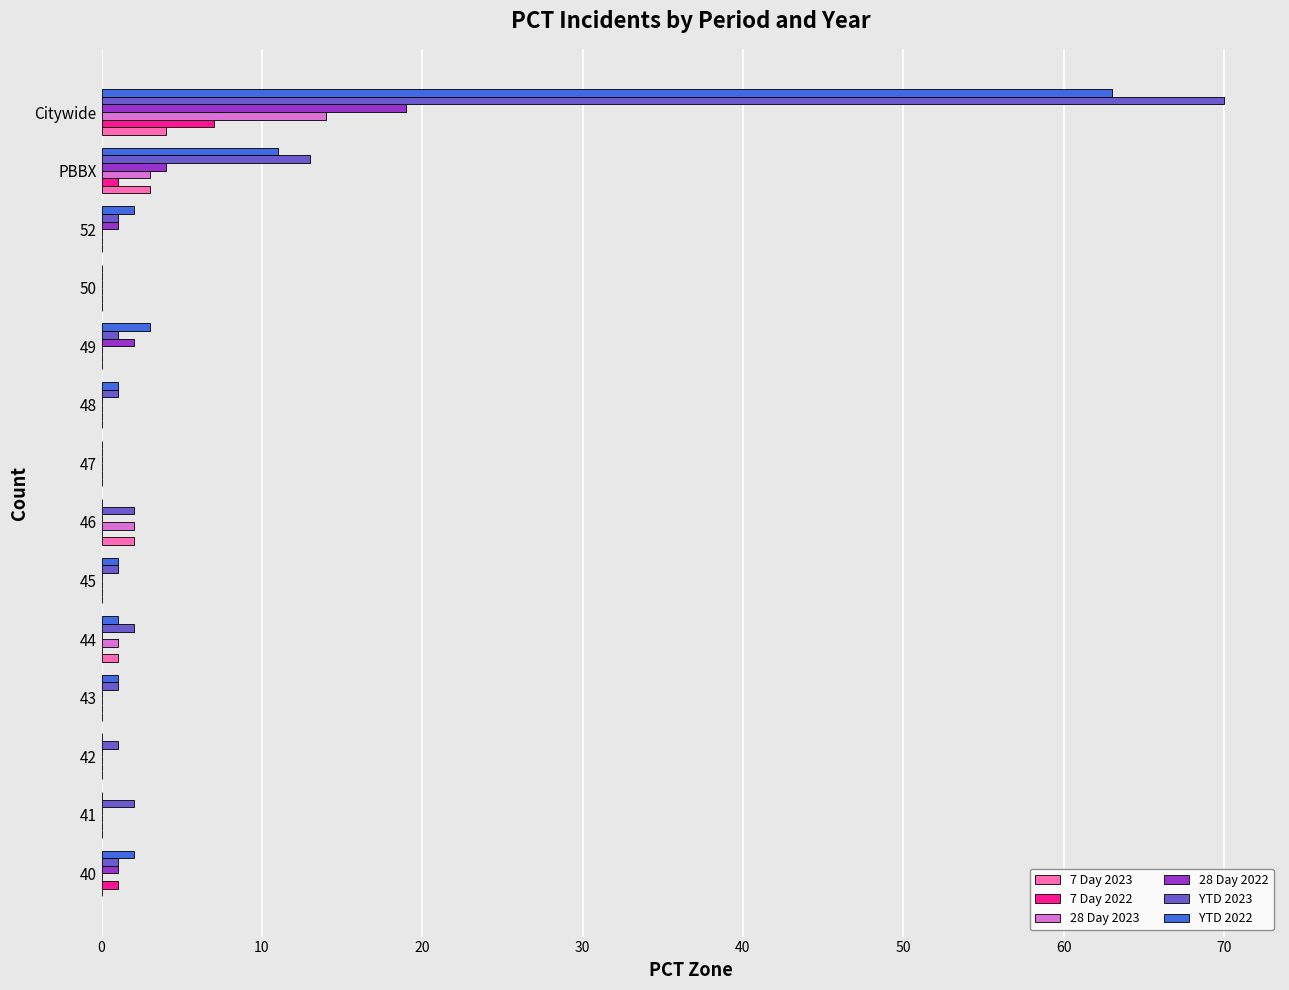

Is the value of 7 Day 2022 at 47 greater than the value of YTD 2023 at 46?

No